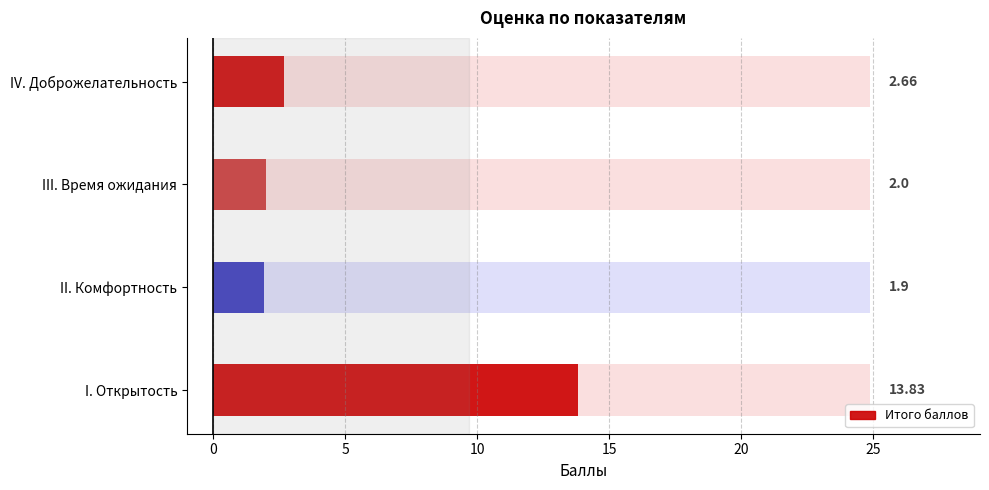

What is the minimum value shown in the chart?

1.9